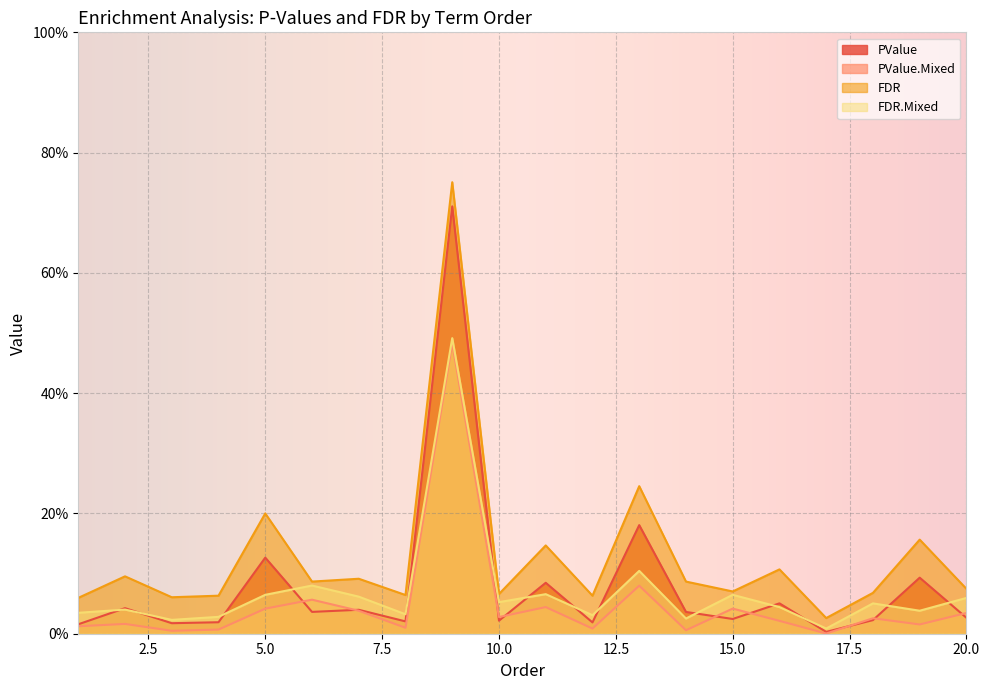

What are all the series names shown in the legend?

PValue, PValue.Mixed, FDR, FDR.Mixed